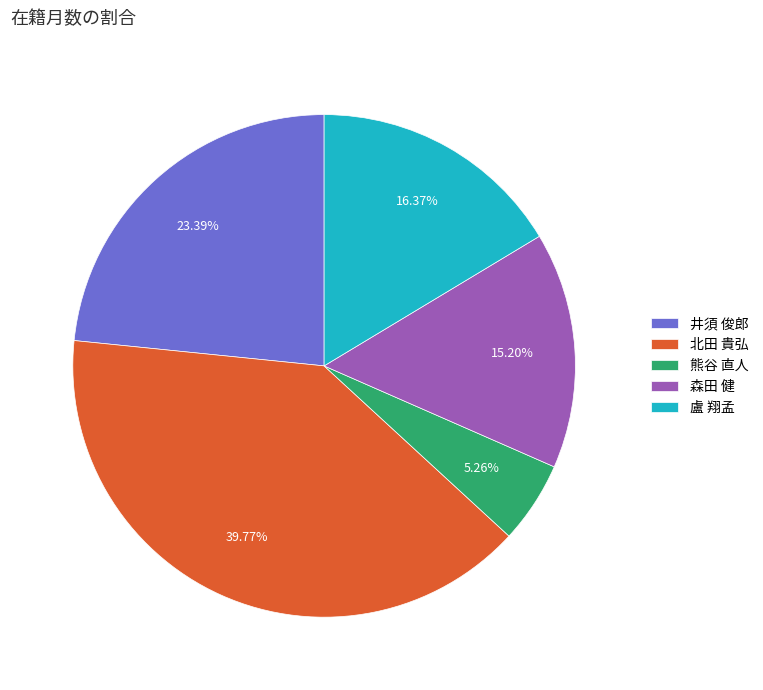

Does 盧 翔孟 represent more than half of the total?

No